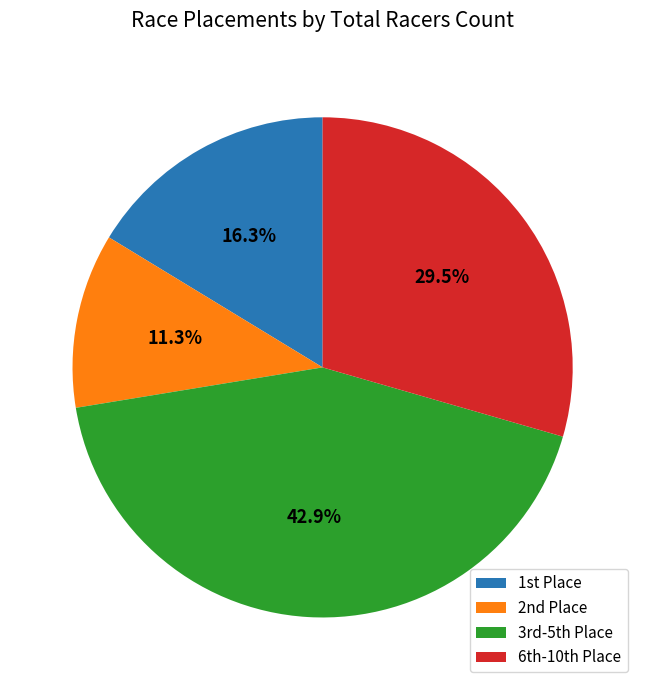

To the nearest percent, what is the average slice percentage?

25%